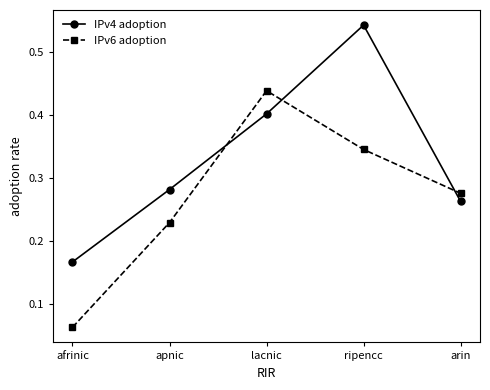

Between afrinic and apnic, which series saw the biggest shift?

IPv6 adoption